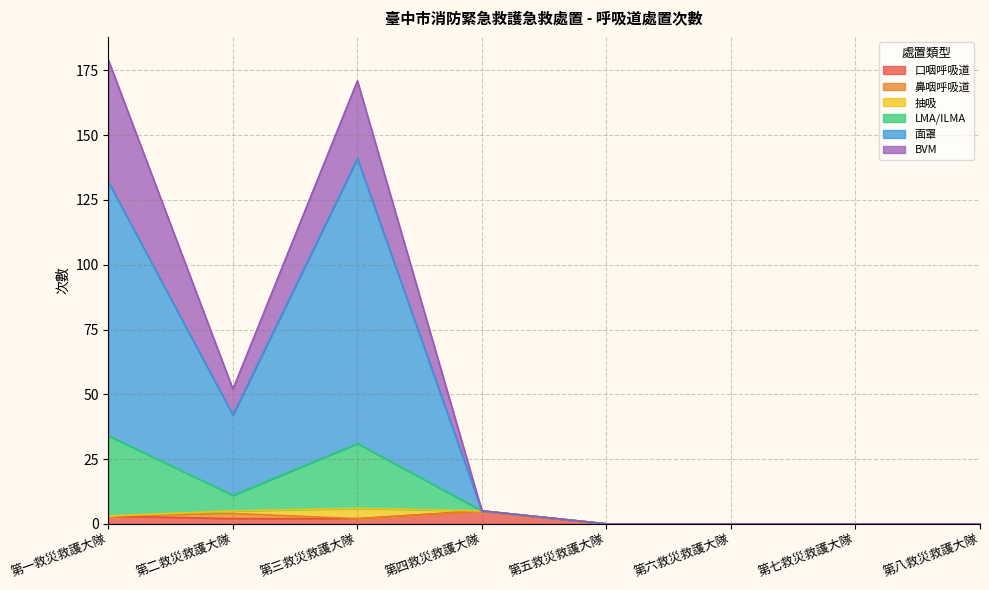

What is the maximum value shown in the chart?

179